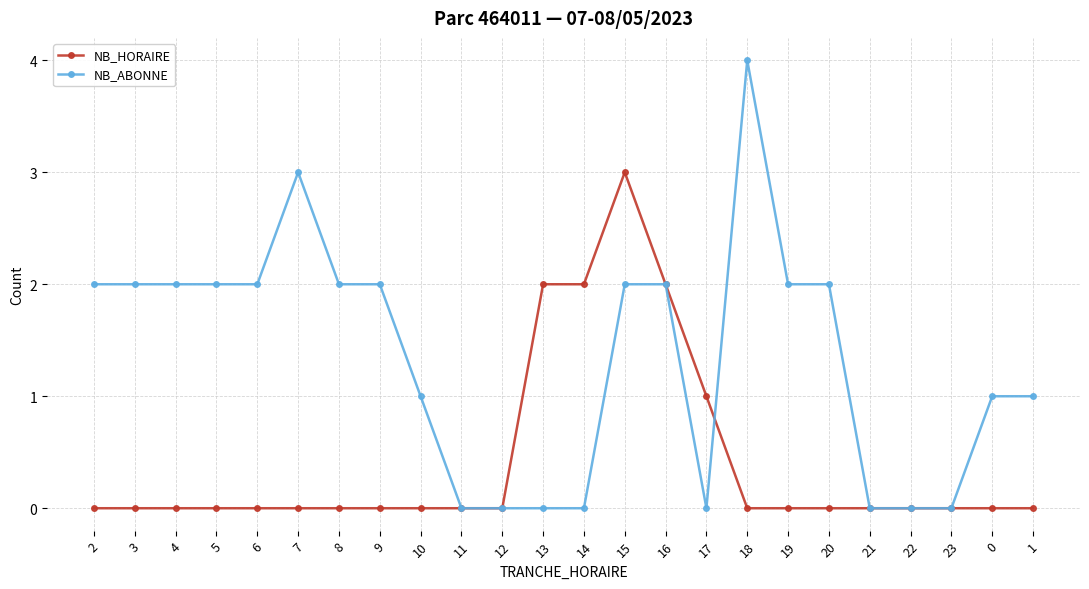

The NB_ABONNE series shows 2 at 10. True or false?

False